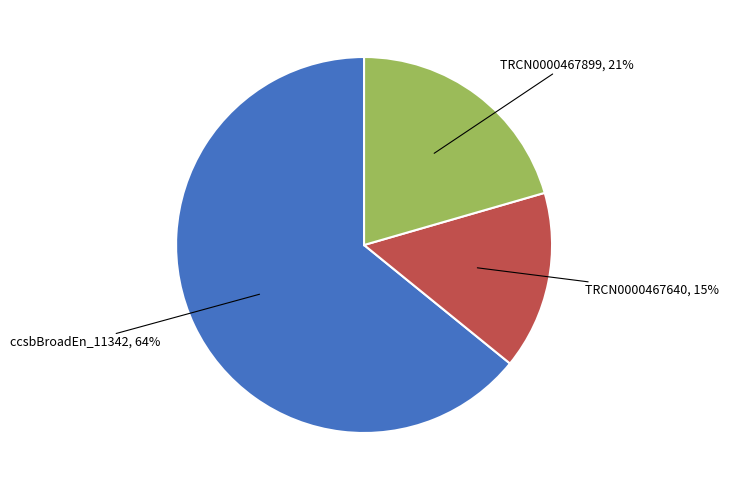

To the nearest percent, what is the average slice percentage?

33%